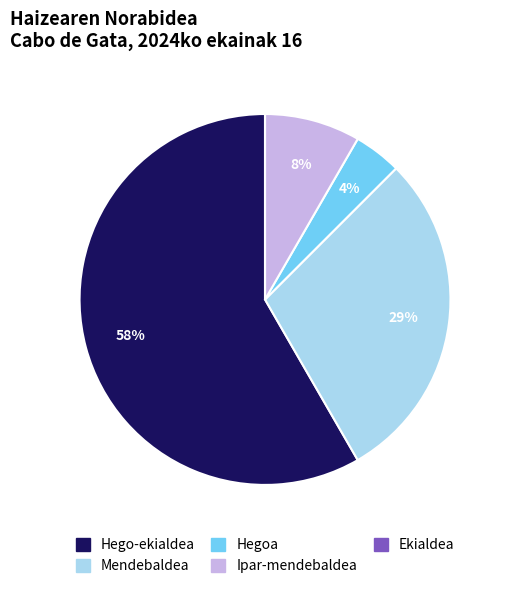

Is the sum of Mendebaldea and Hegoa greater than half?

No